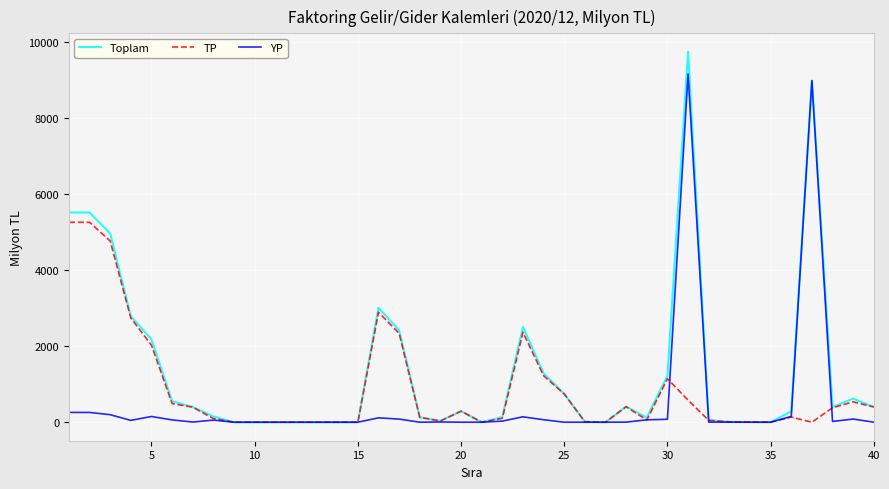

Rank the series by their maximum value, from highest to lowest.

Toplam, YP, TP